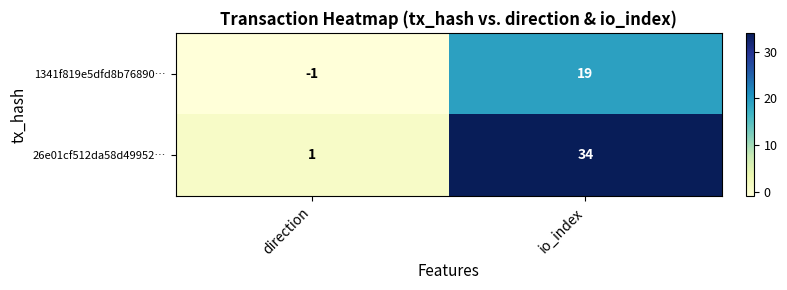

How many distinct data groups are displayed?

2